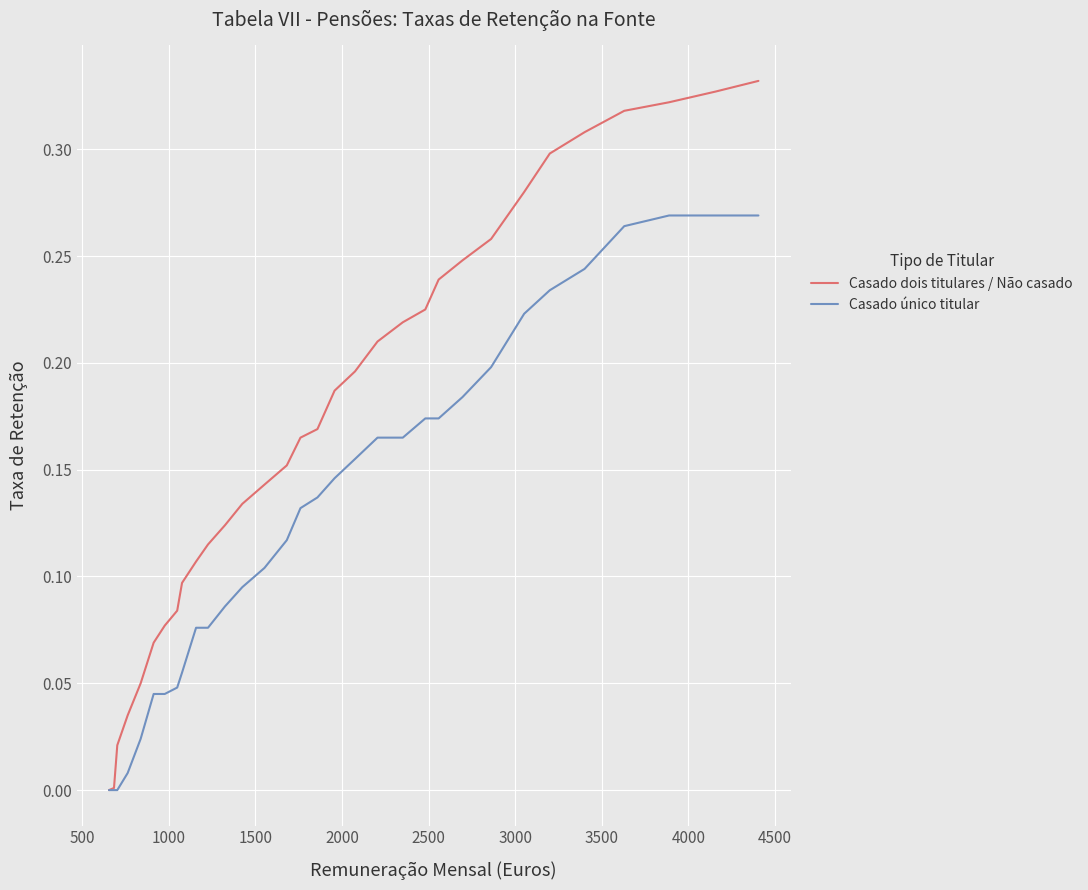

List the series in order of their peak value, lowest first.

Casado único titular, Casado dois titulares / Não casado